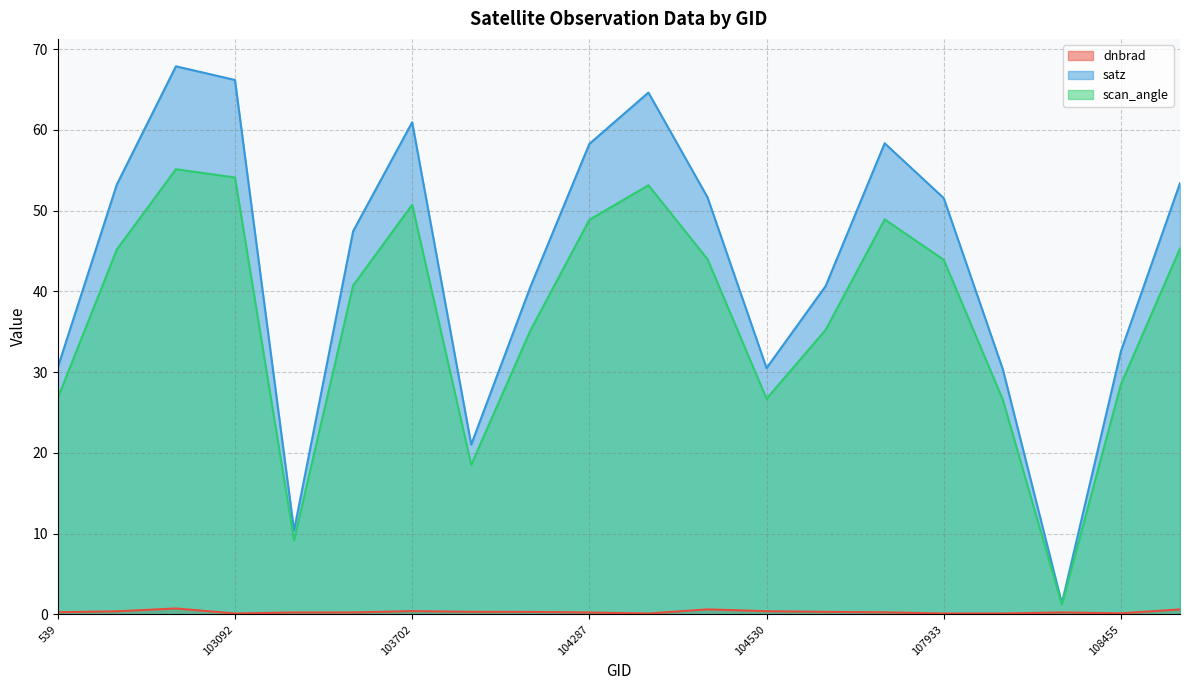

True or false: scan_angle and dnbrad cross at least once.

False